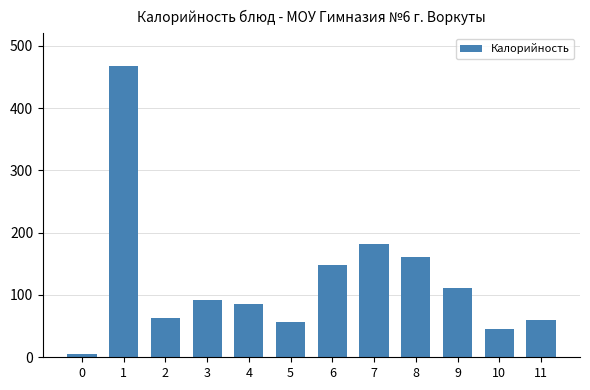

What is the value of the 7th bar from the left?

147.9